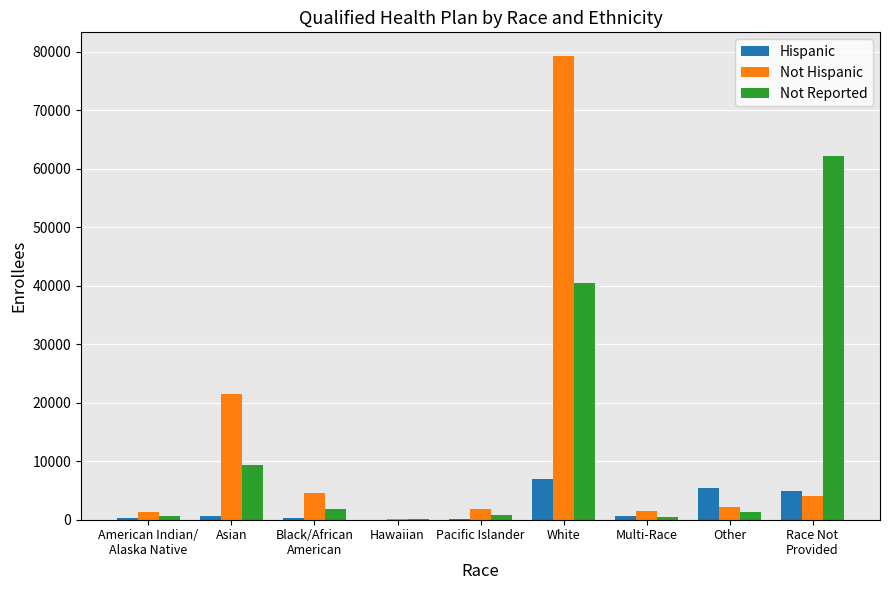

What is the sum of all Not Reported values?

117035